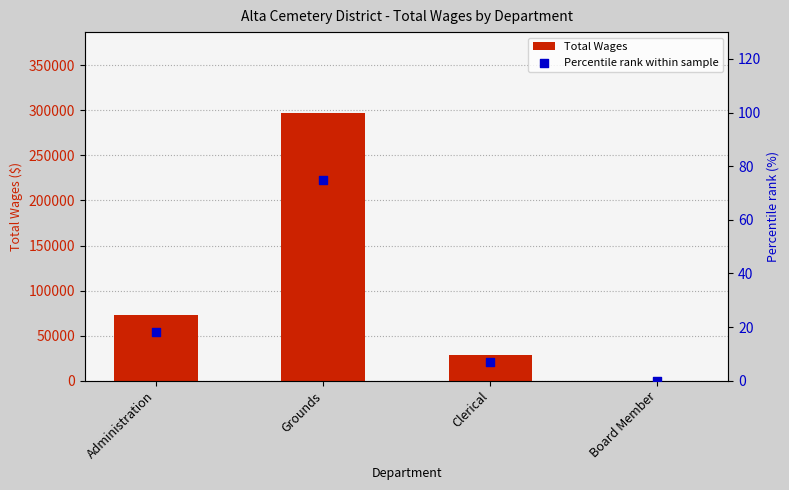

At how many categories does at least one series exceed 127931?

1